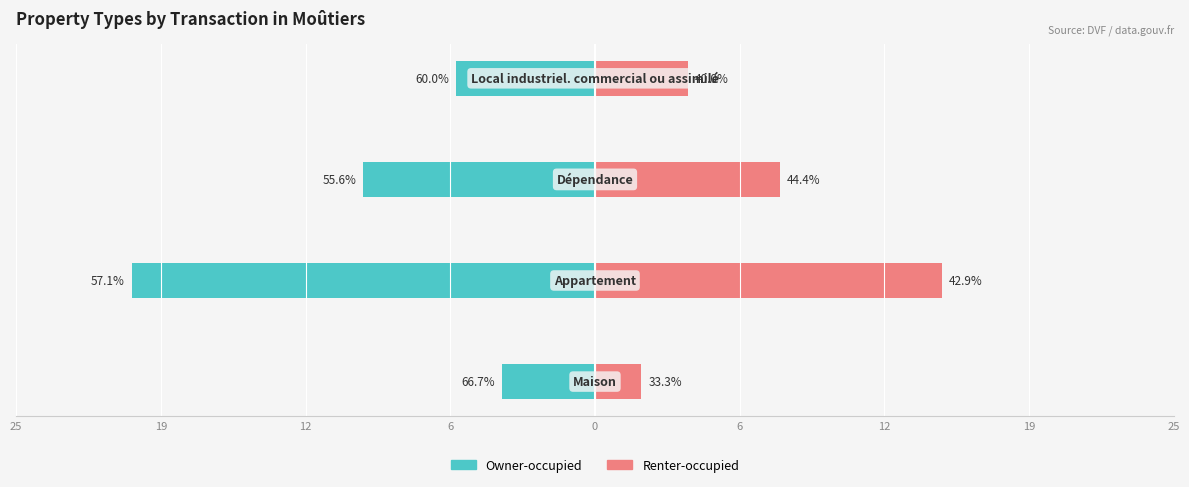

Is the value of Renter-occupied at 6 greater than the value of Owner-occupied at 12?

Yes